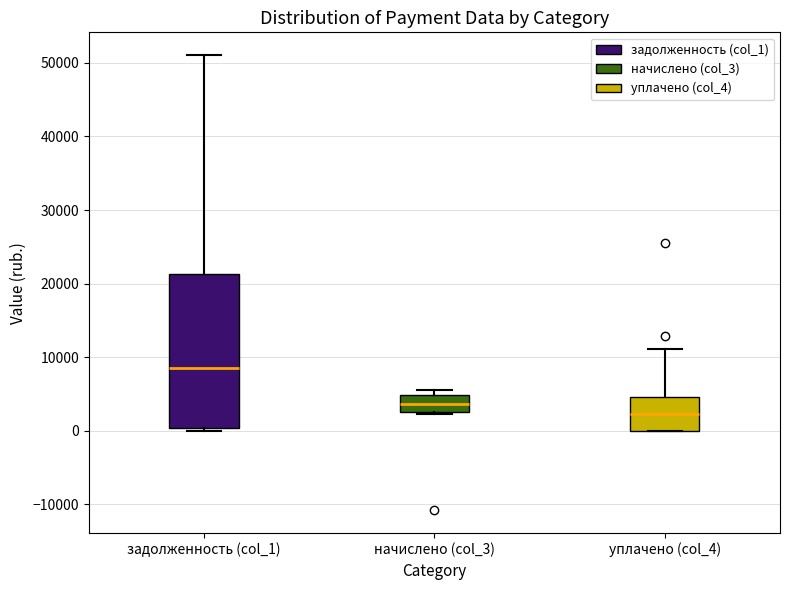

Where does the upper whisker of the box for задолженность (col_1) end on the y-axis? The values are not printed on the chart, so give them approximately, as read against the axis.

51000